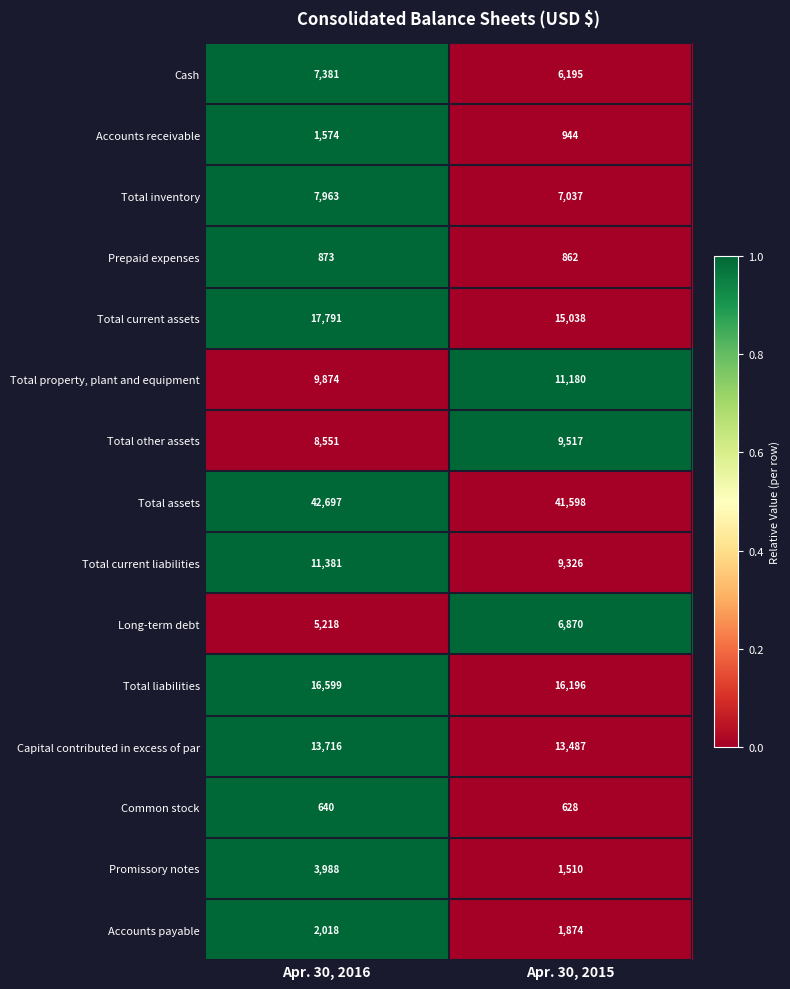

What is the difference between the maximum and minimum values in the Total assets series?

1099